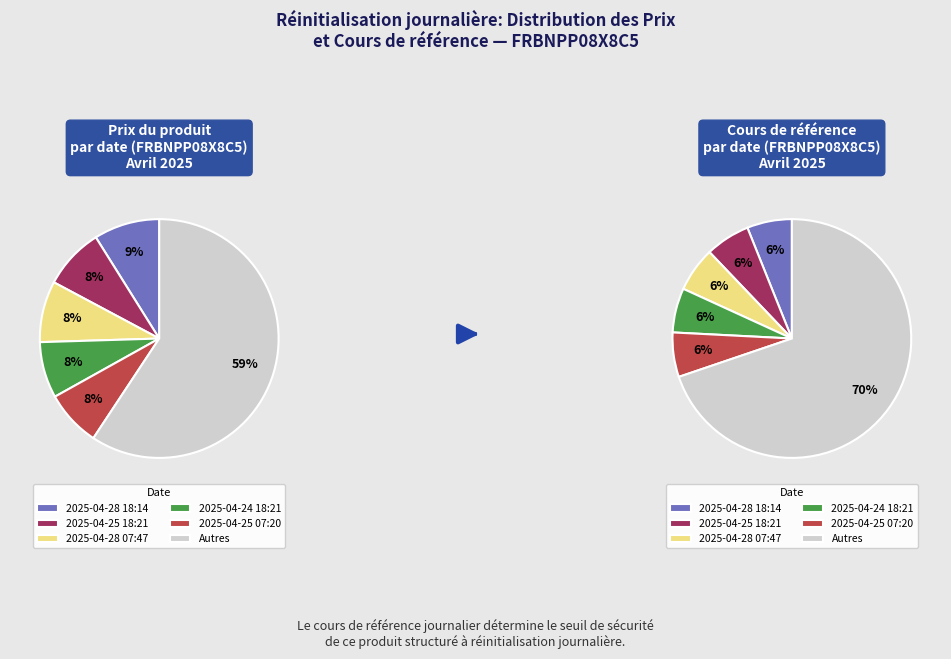

Is 2025-04-25 07:20 the majority of the pie?

No